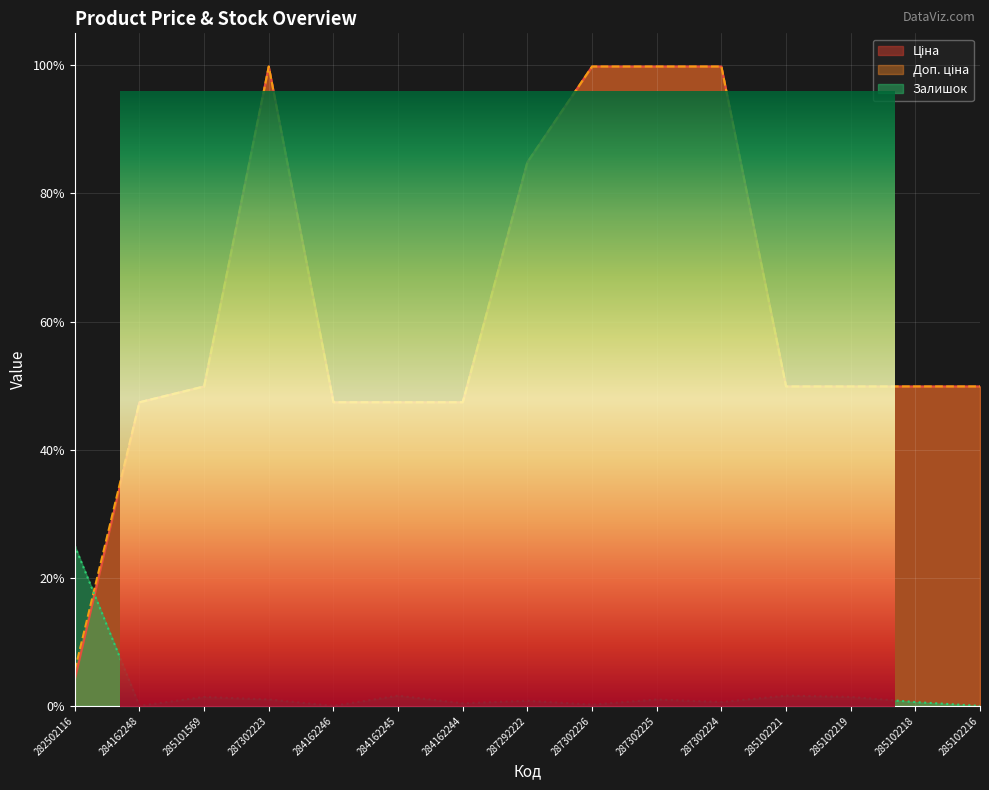

Reading left to right, what are all the values shown in this chart?

Ціна: 0.0	0.5	0.5	1.0	0.5	0.5	0.5	0.8	1.0	1.0	1.0	0.5	0.5	0.5	0.5
Доп. ціна: 0.1	0.5	0.5	1.0	0.5	0.5	0.5	0.8	1.0	1.0	1.0	0.5	0.5	0.5	0.5
Залишок: 0.2	0.0	0.0	0.0	0.0	0.0	0.0	0.0	0.0	0.0	0.0	0.0	0.0	0.0	0.0